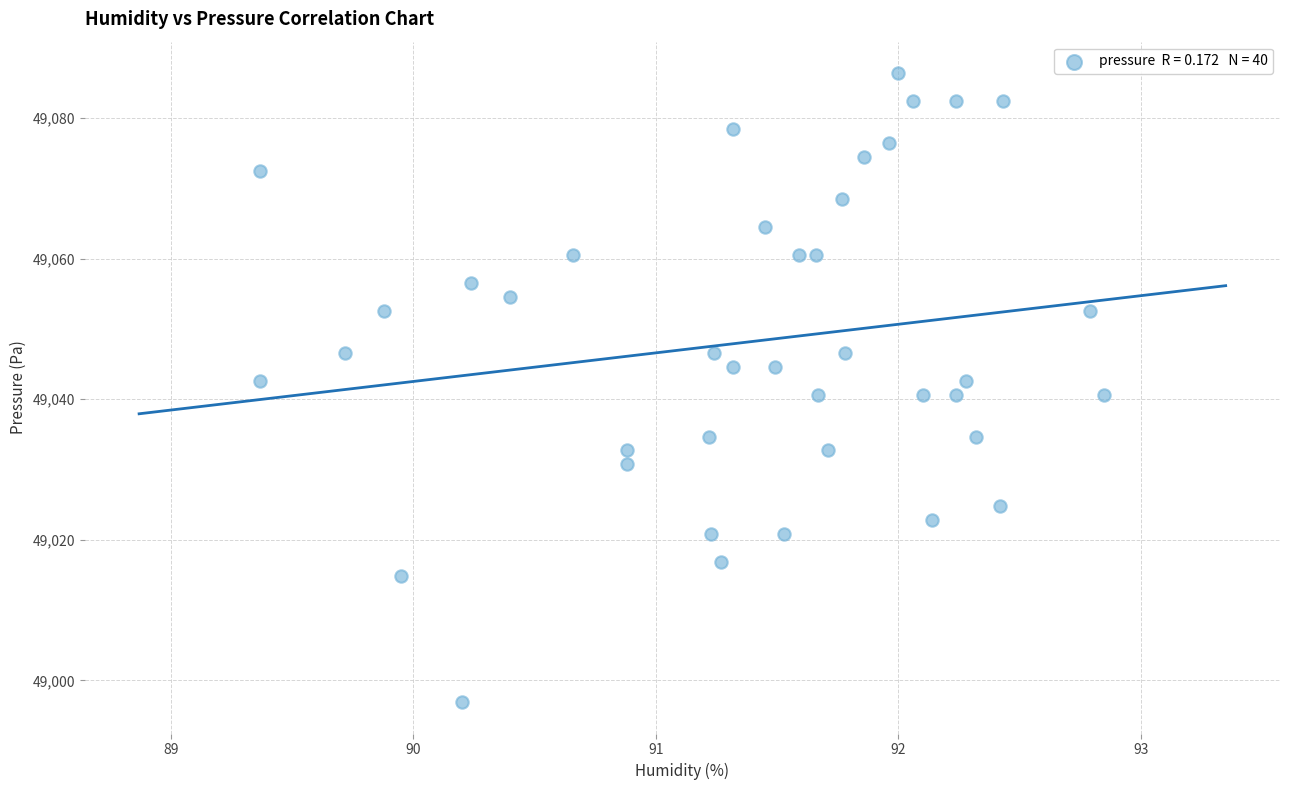

What is the range of X values (max minus min)?

3.5